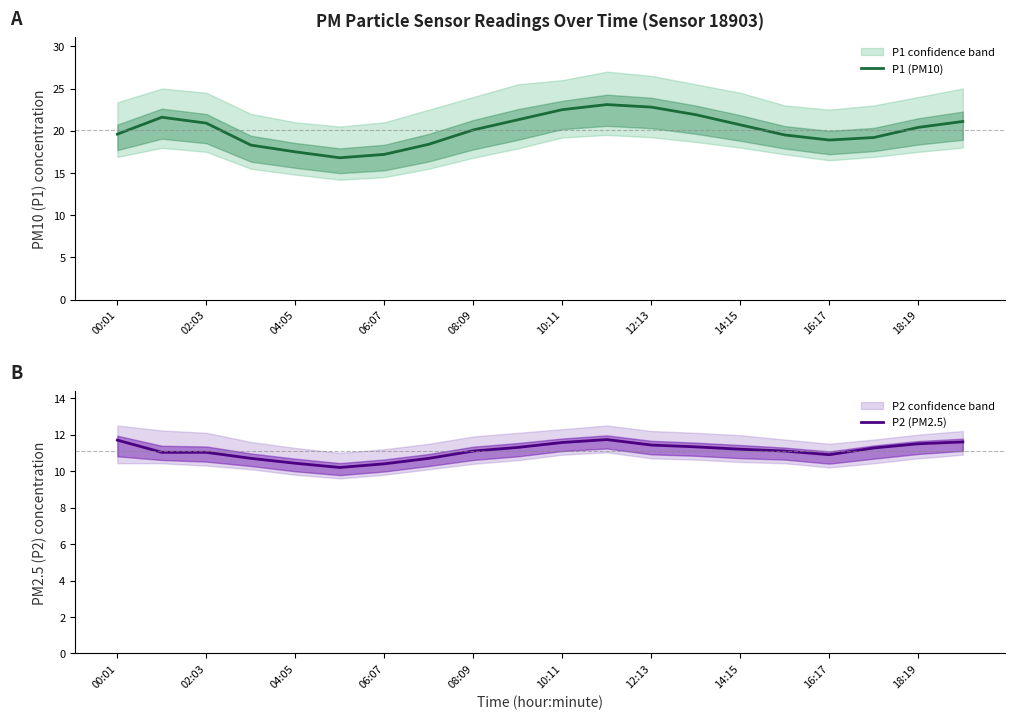

The P1 (PM10) series shows 9.5 at 02:03. True or false?

False